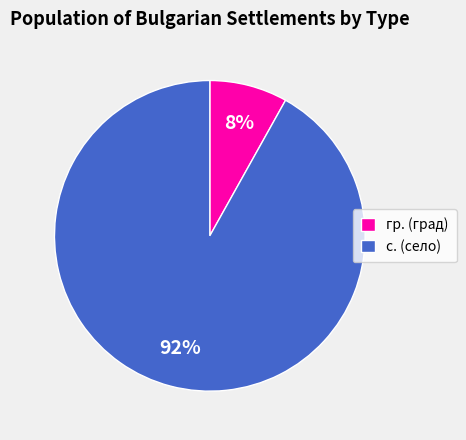

To the nearest percent, what is the average slice percentage?

50%